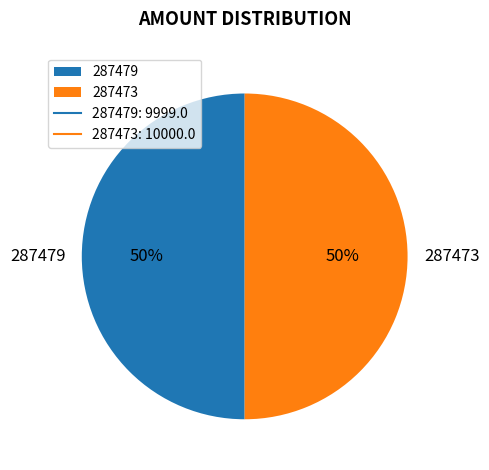

How many slices are in this pie chart?

2